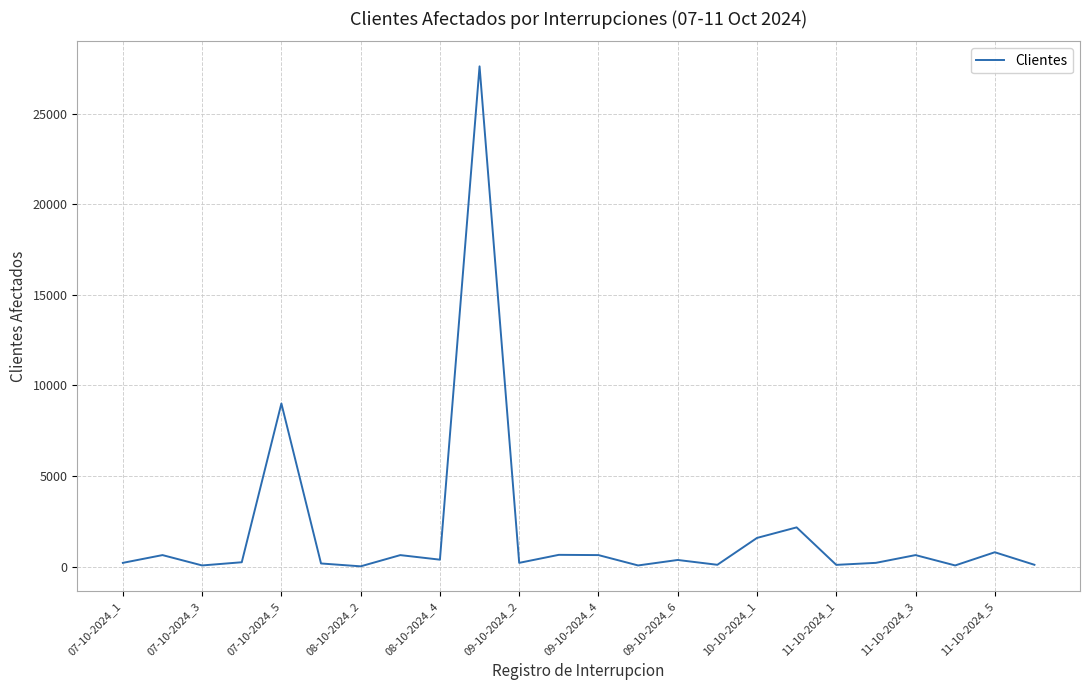

What is the difference between the maximum and minimum values?

27584